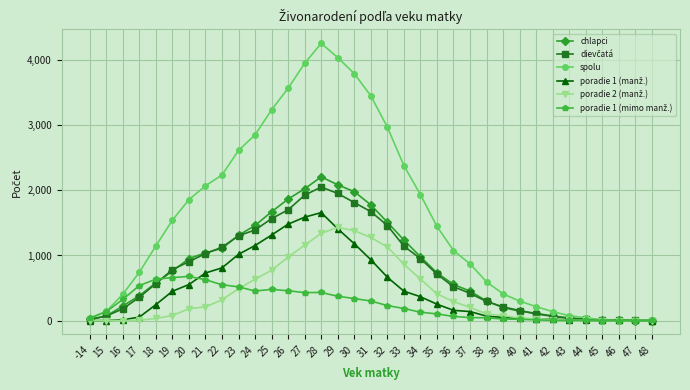

Which series has the widest spread of values?

spolu